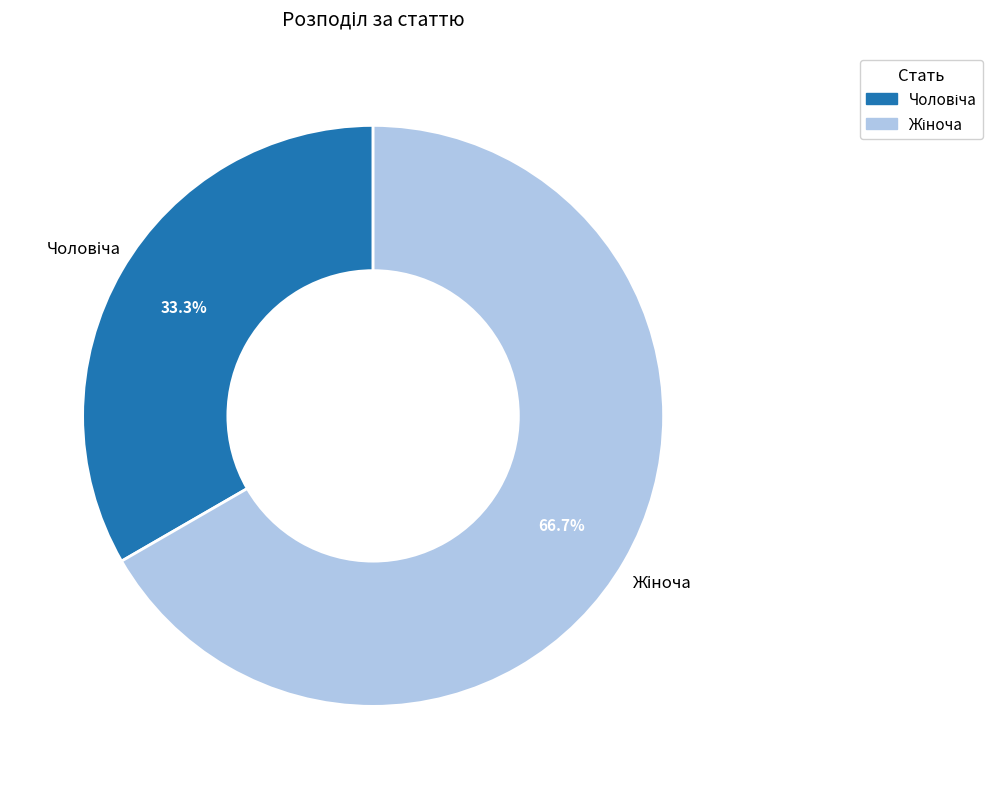

Is there a majority slice in this chart?

Yes